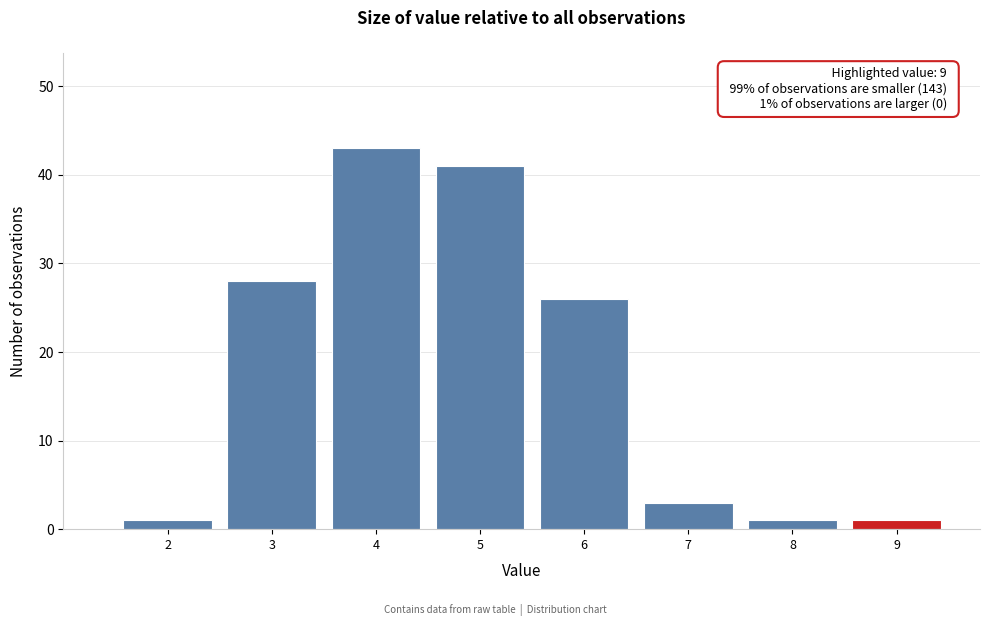

Reading left to right, what are all the values shown in this chart?

1	28	43	41	26	3	1	1